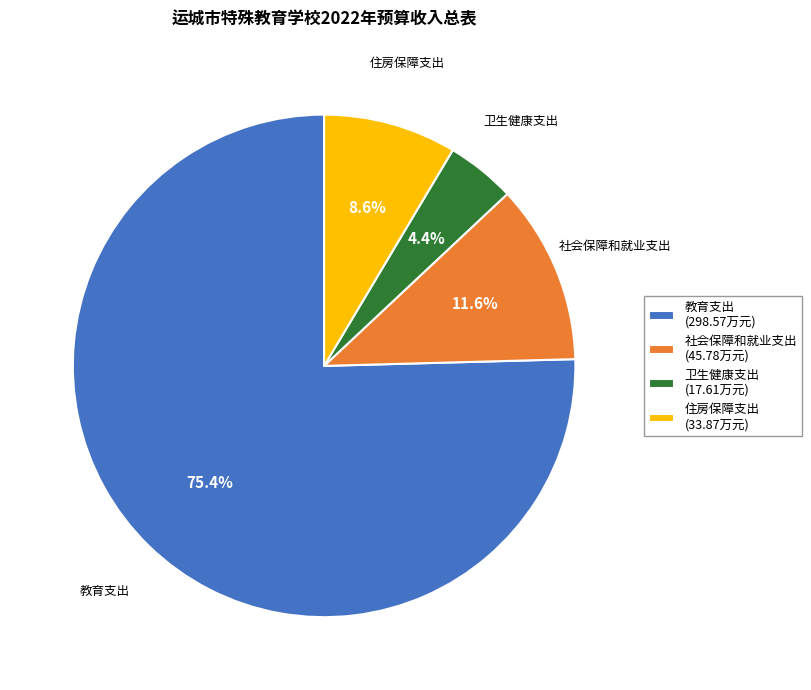

What percentage is the 社会保障和就业支出 slice, to the nearest percent?

12%